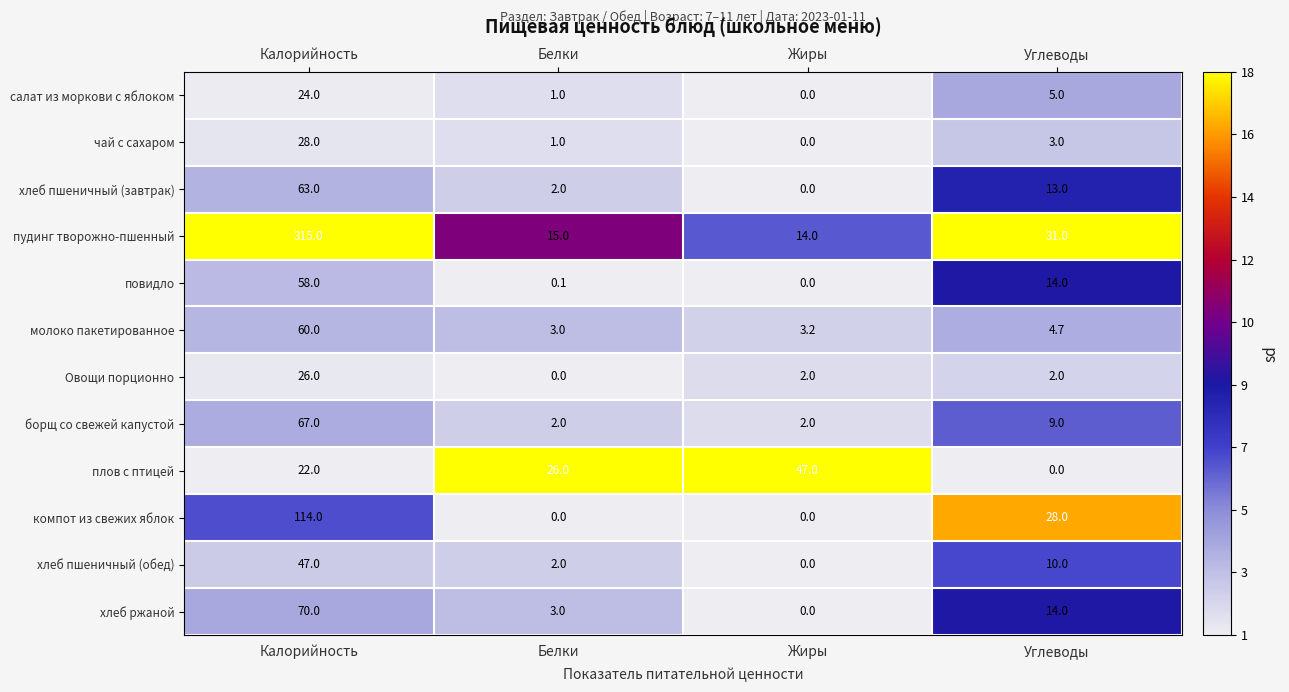

Rank the series at Калорийность from highest to lowest value.

пудинг творожно-пшенный, компот из свежих яблок, хлеб ржаной, борщ со свежей капустой, хлеб пшеничный (завтрак), молоко пакетированное, повидло, хлеб пшеничный (обед), чай с сахаром, Овощи порционно, салат из моркови с яблоком, плов с птицей